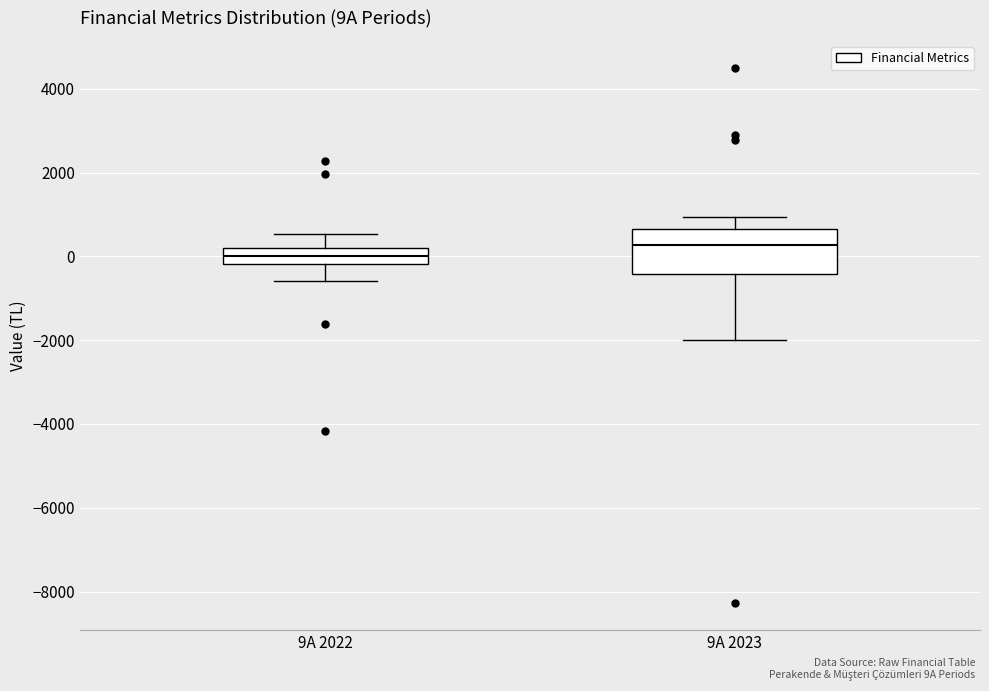

Where is the lower edge of the box for 9A 2022 on the y-axis? The values are not printed on the chart, so give them approximately, as read against the axis.

-200